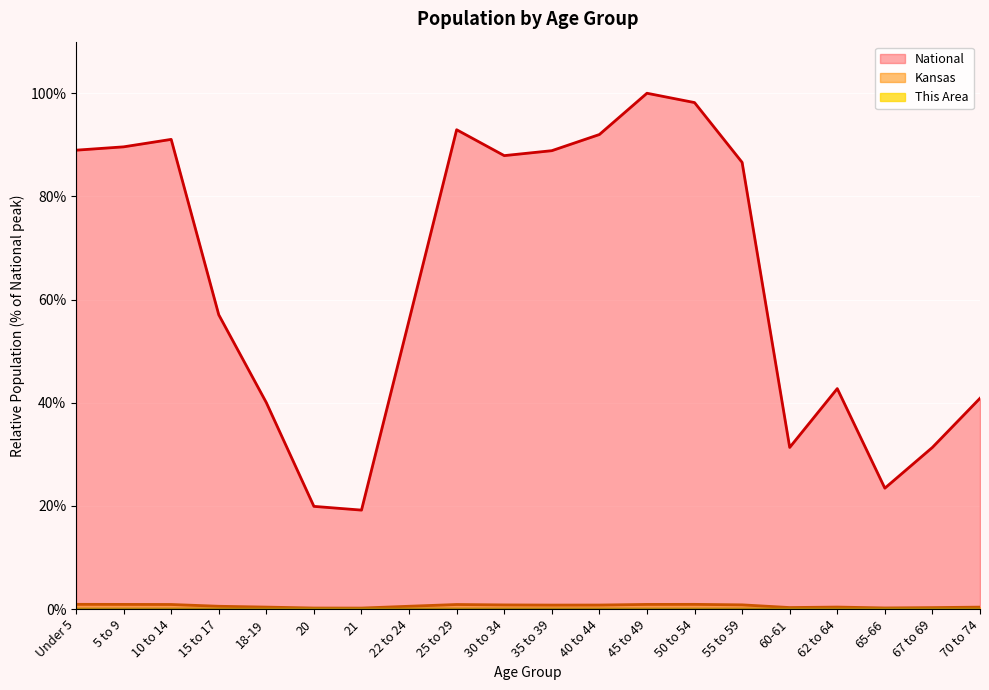

True or false: National has a value of 125.9 at 5 to 9.

False